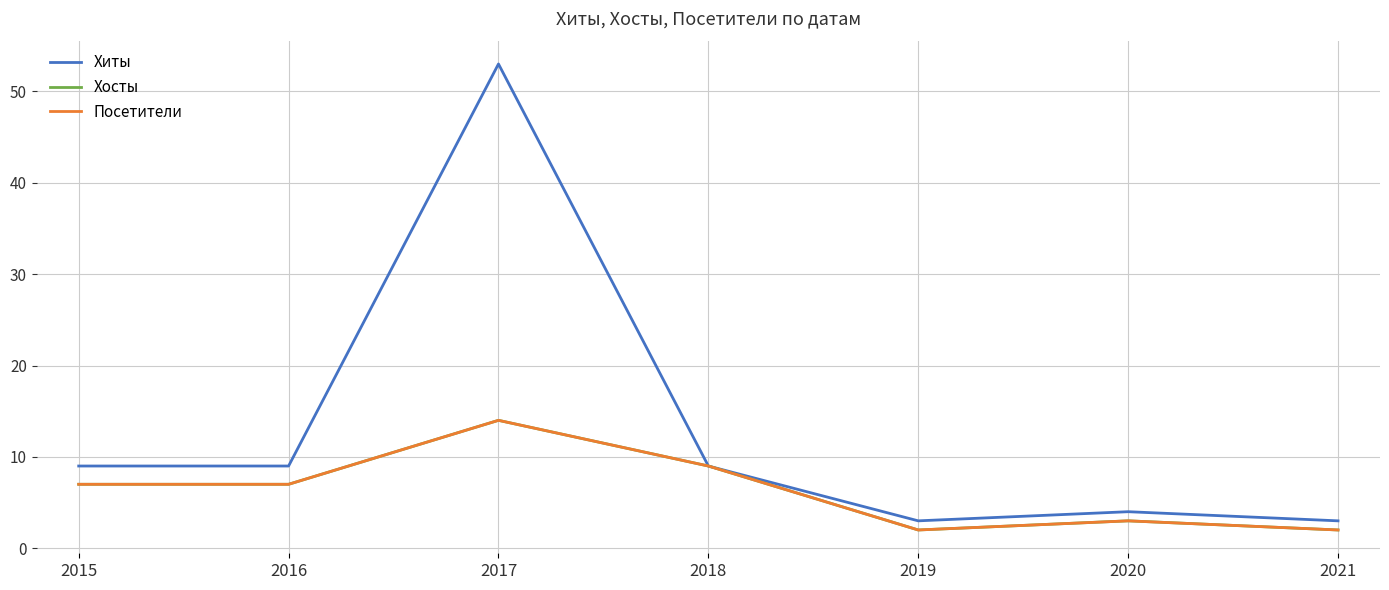

Where is Хосты nearest to the value 8?

2015